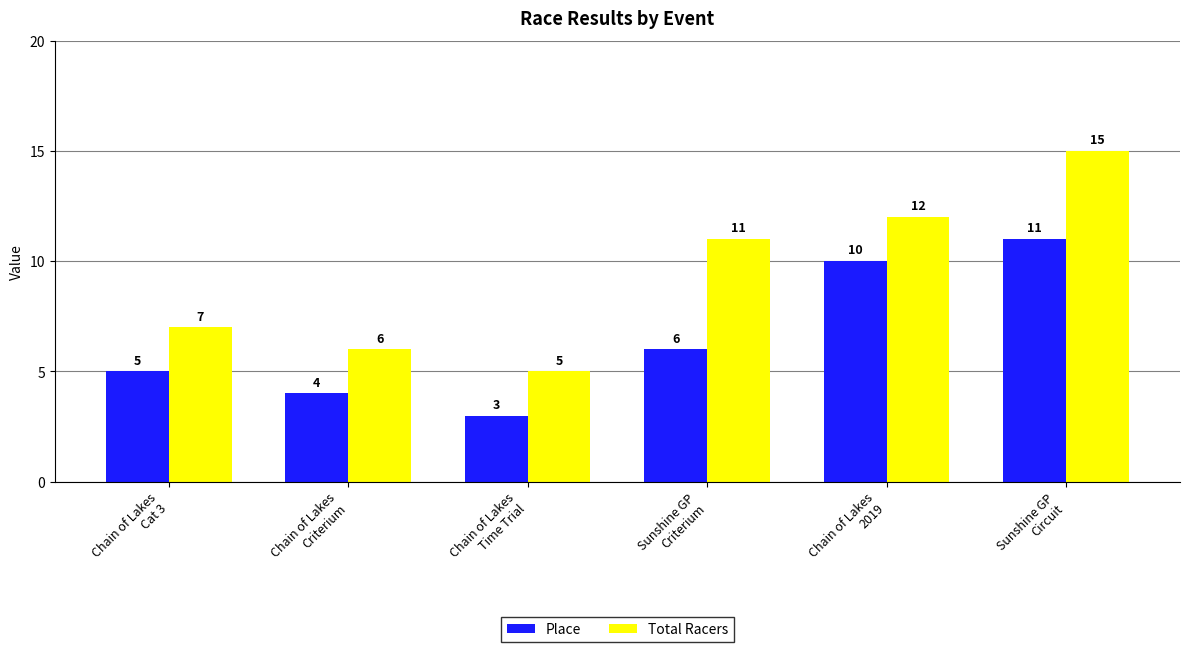

Reading left to right, transcribe all the data shown in this chart.

Place: Chain of Lakes
Cat 3=5	Chain of Lakes
Criterium=4	Chain of Lakes
Time Trial=3	Sunshine GP
Criterium=6	Chain of Lakes
2019=10	Sunshine GP
Circuit=11
Total Racers: Chain of Lakes
Cat 3=7	Chain of Lakes
Criterium=6	Chain of Lakes
Time Trial=5	Sunshine GP
Criterium=11	Chain of Lakes
2019=12	Sunshine GP
Circuit=15